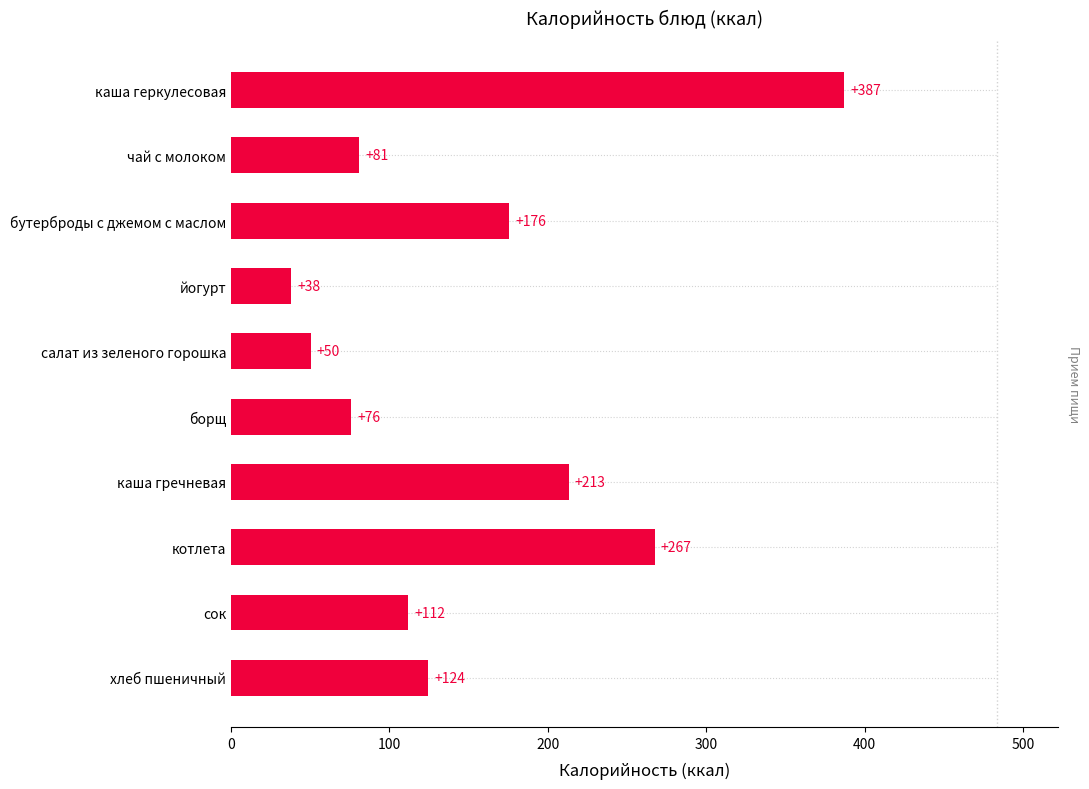

What is the maximum value shown in the chart?

387.0